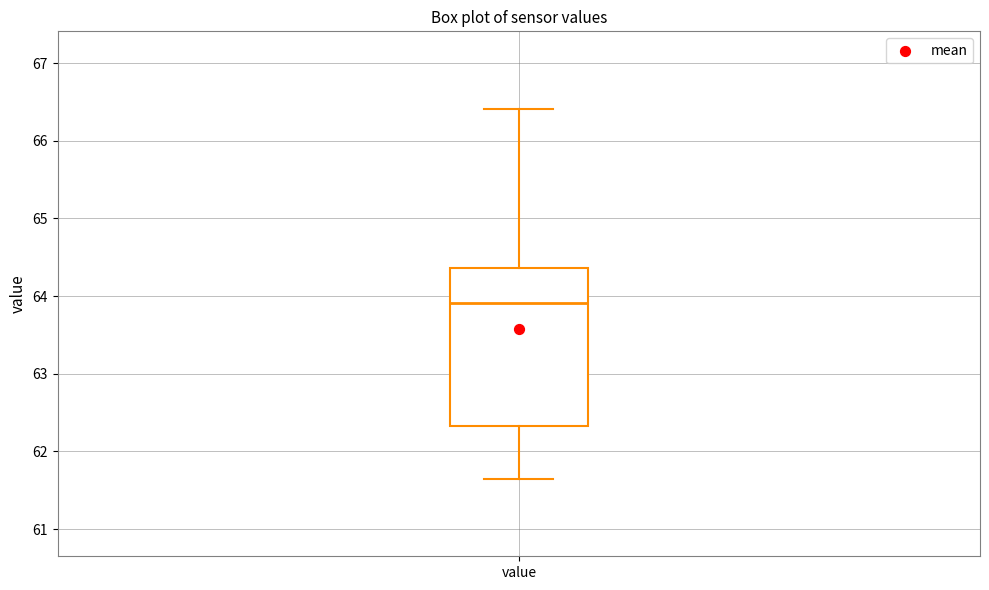

Where does the lower whisker of the box for value end on the y-axis? The values are not printed on the chart, so give them approximately, as read against the axis.

61.7